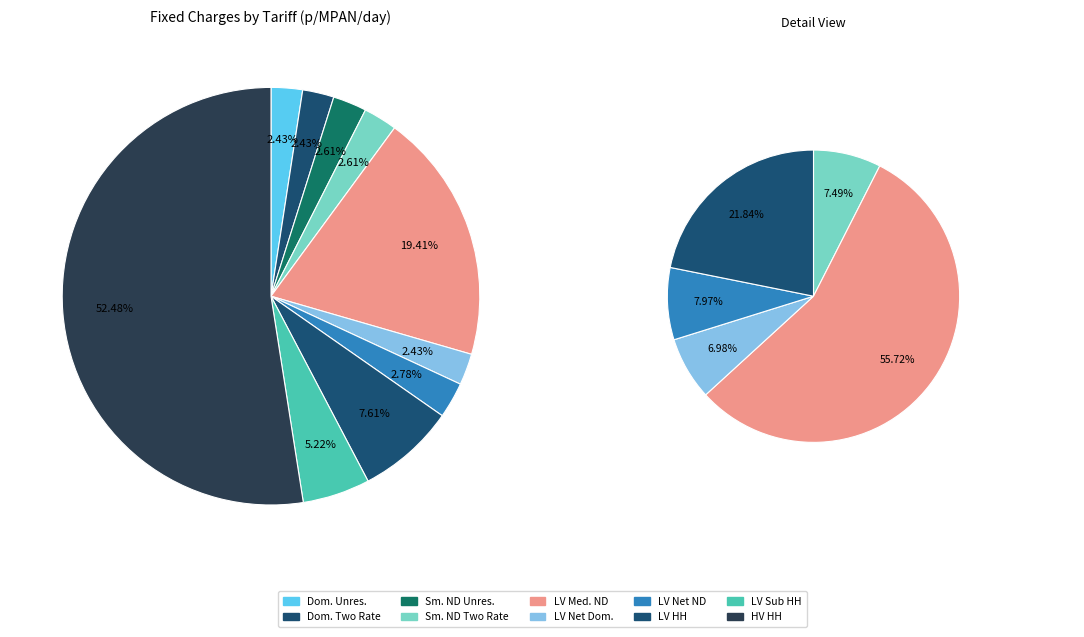

How many slices are in this pie chart?

10